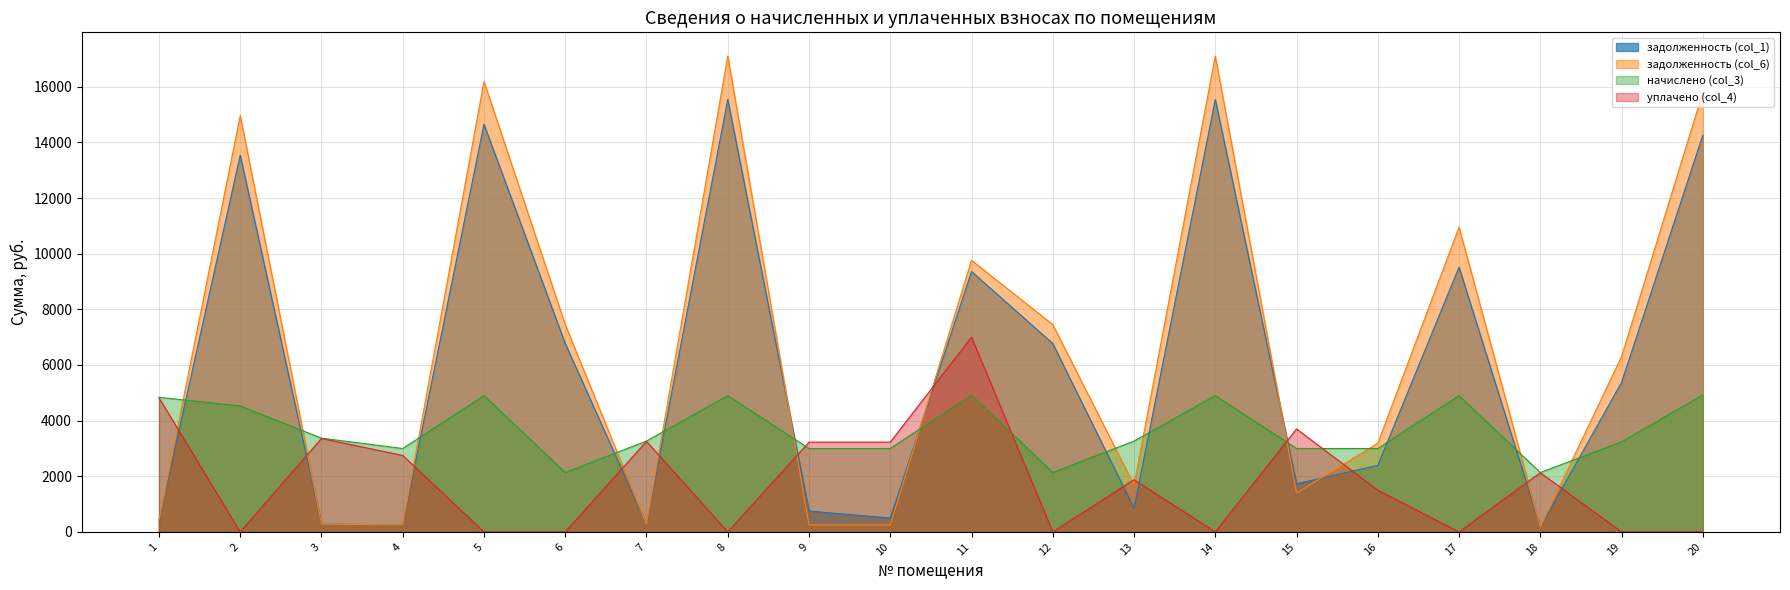

Between 14 and 19, which series saw the biggest shift?

задолженность (col_6)